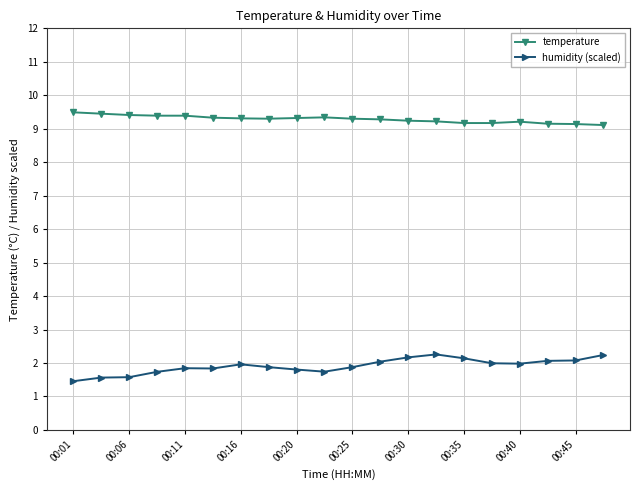

What is the value of the humidity (scaled) point at the 8th from the left?

1.9